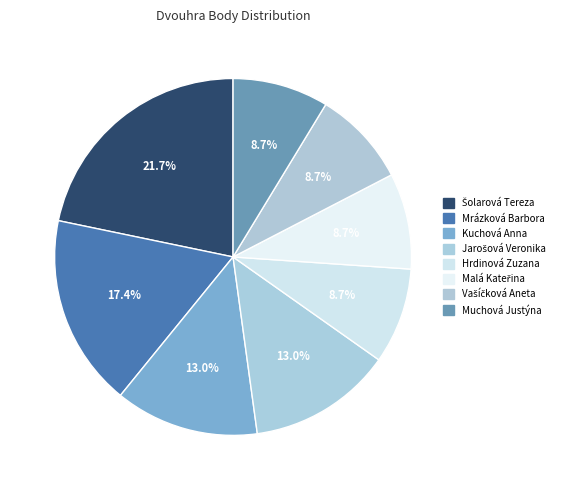

To the nearest percent, what percentage of the pie is Malá Kateřina?

9%